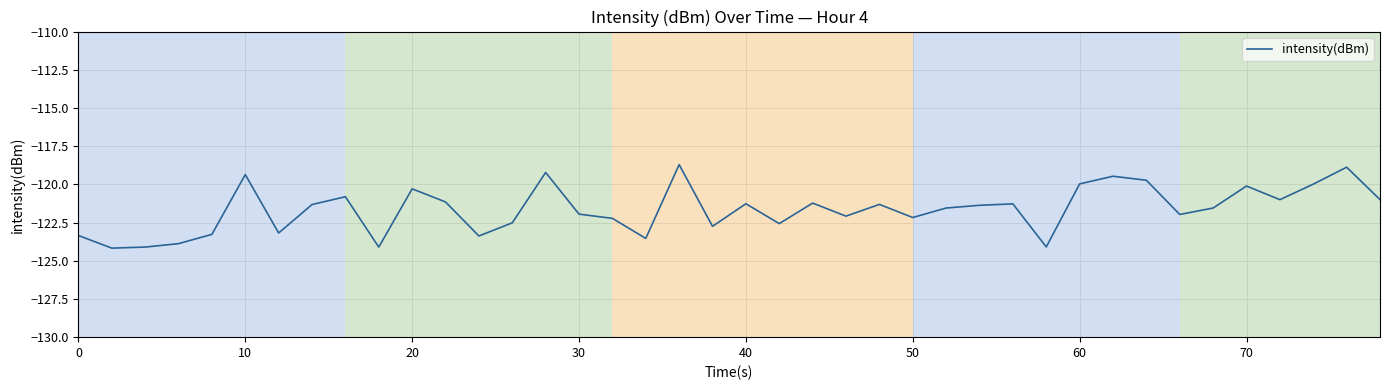

What is the maximum value shown in the chart?

-118.7